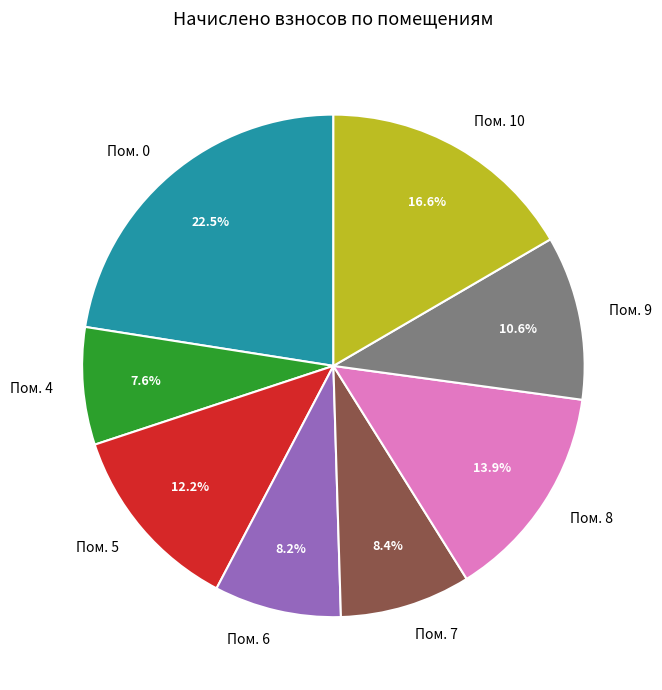

Between Пом. 7 and Пом. 4, which is larger?

Пом. 7